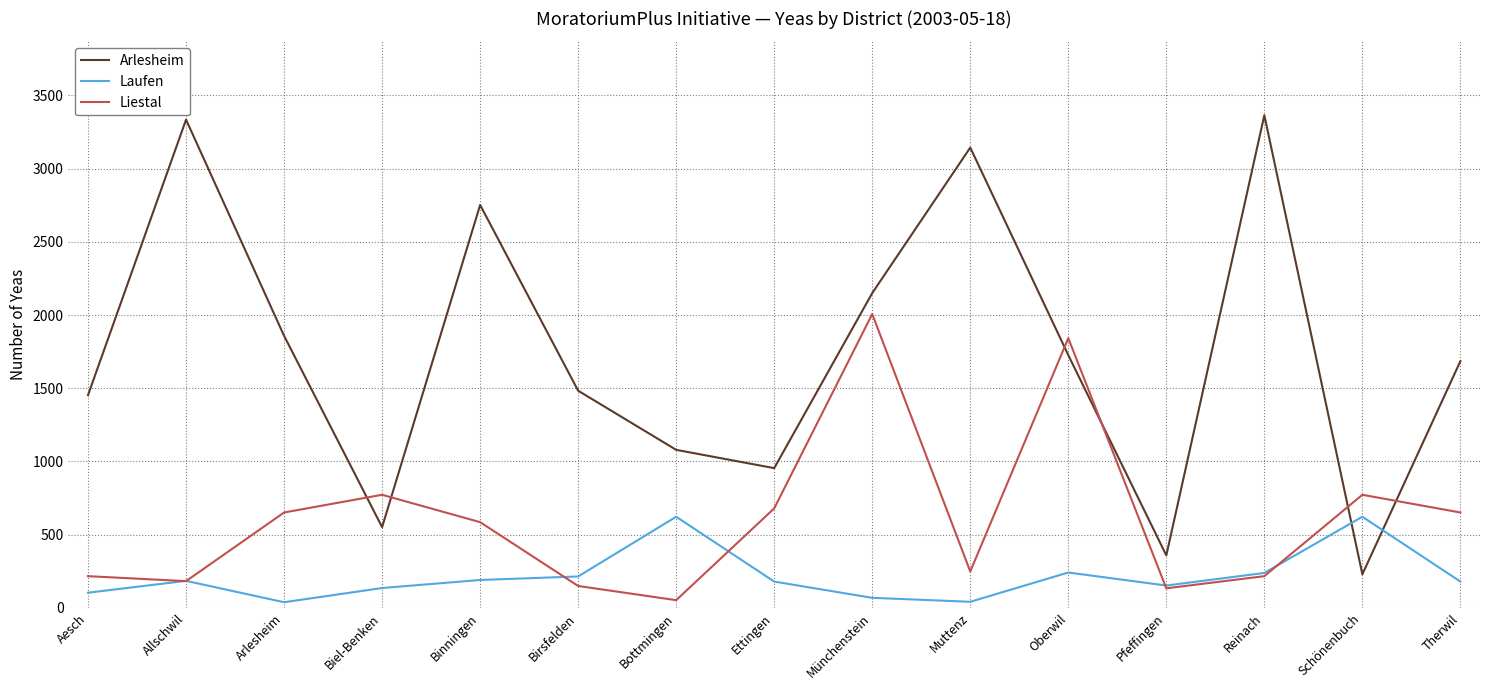

The Liestal series shows 216 at Aesch. True or false?

True